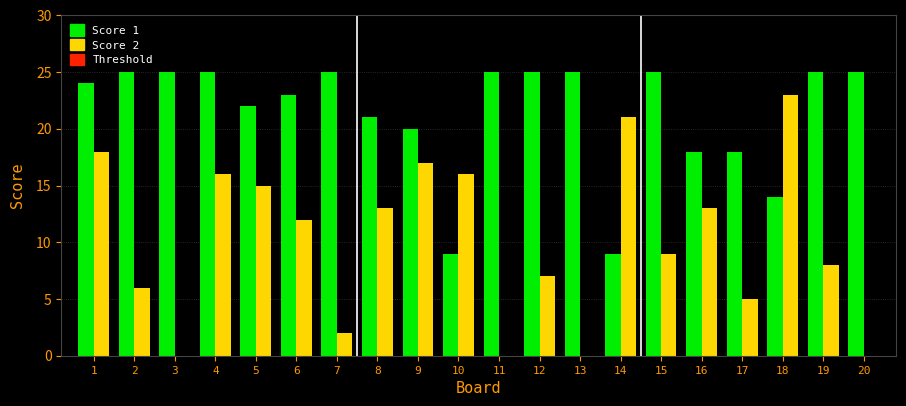

Which series has the largest total across all categories?

Score 1